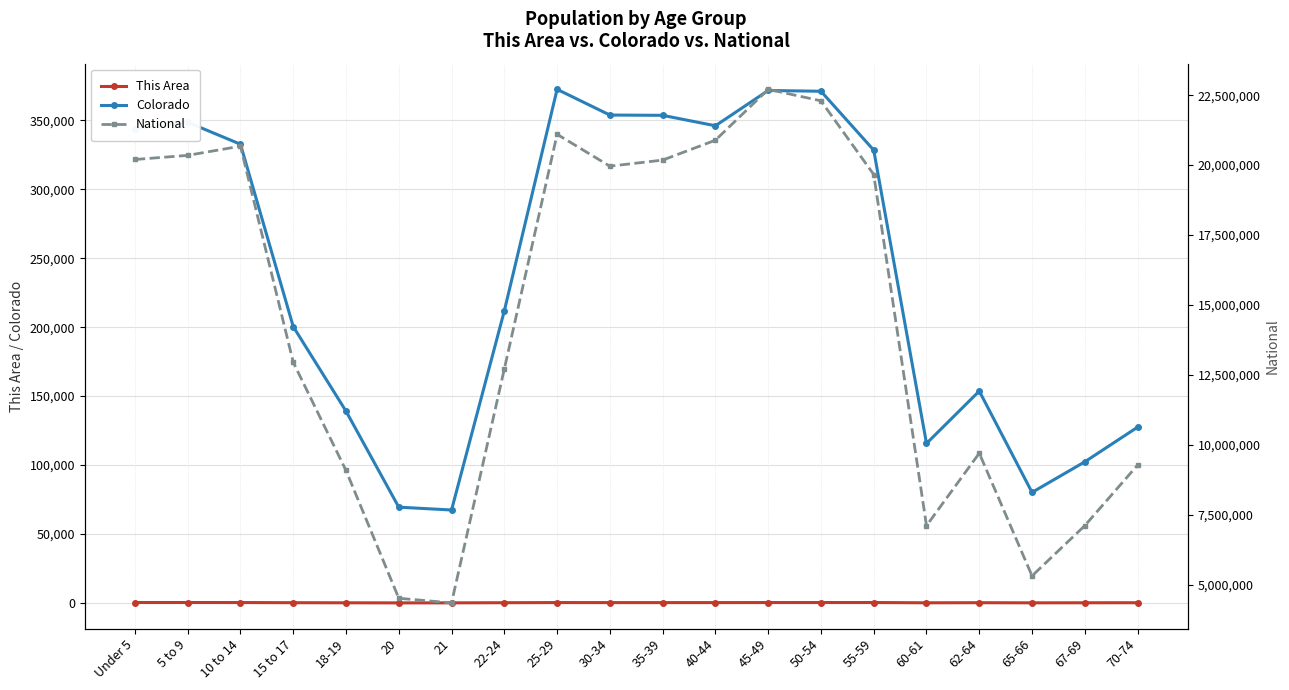

Between 21 and 60-61, which series saw the biggest shift?

National